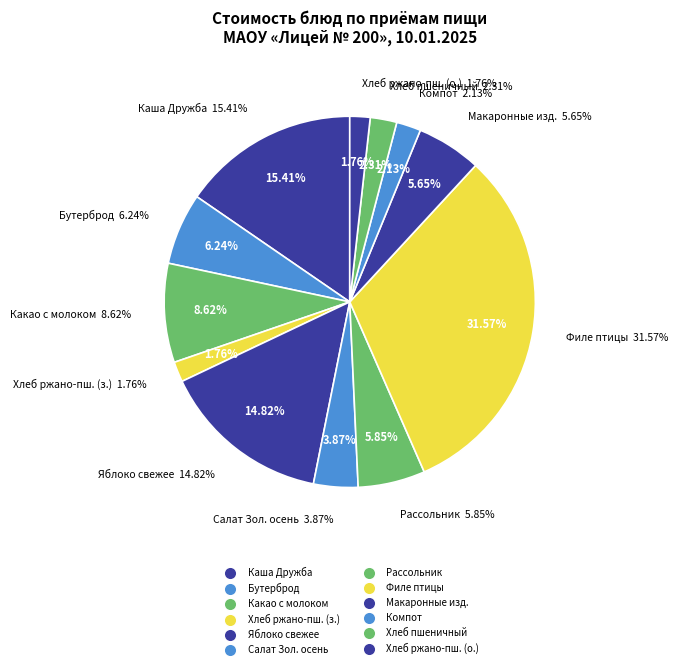

To the nearest percent, what is the average slice percentage?

8%